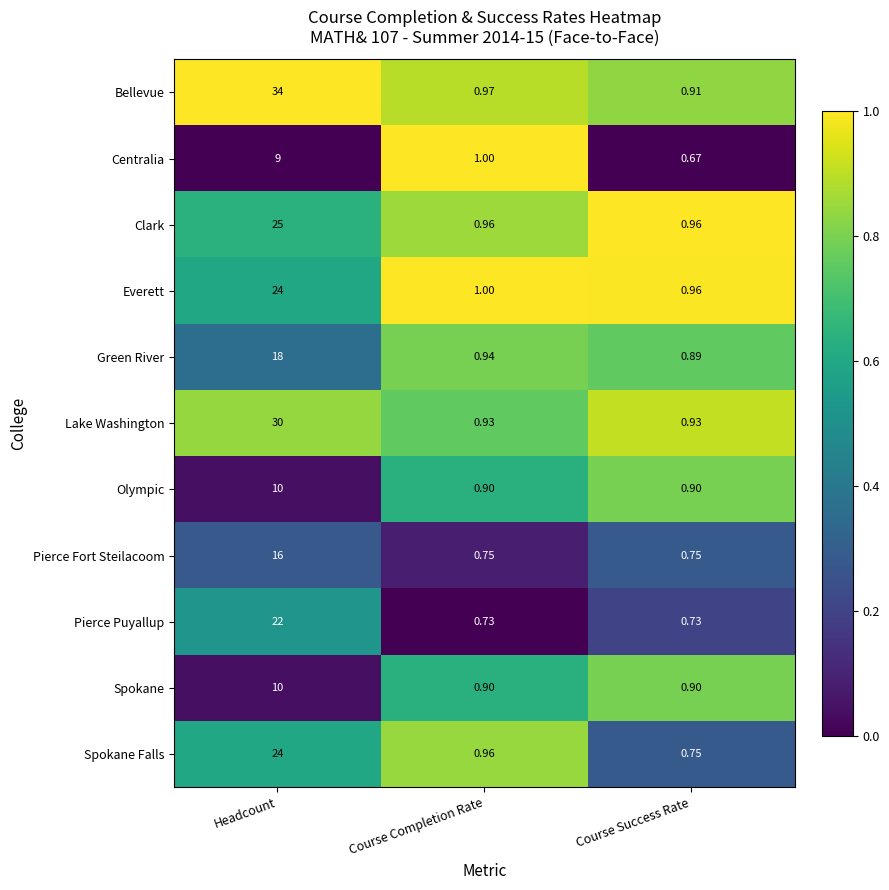

Which series has the largest total across all categories?

Bellevue